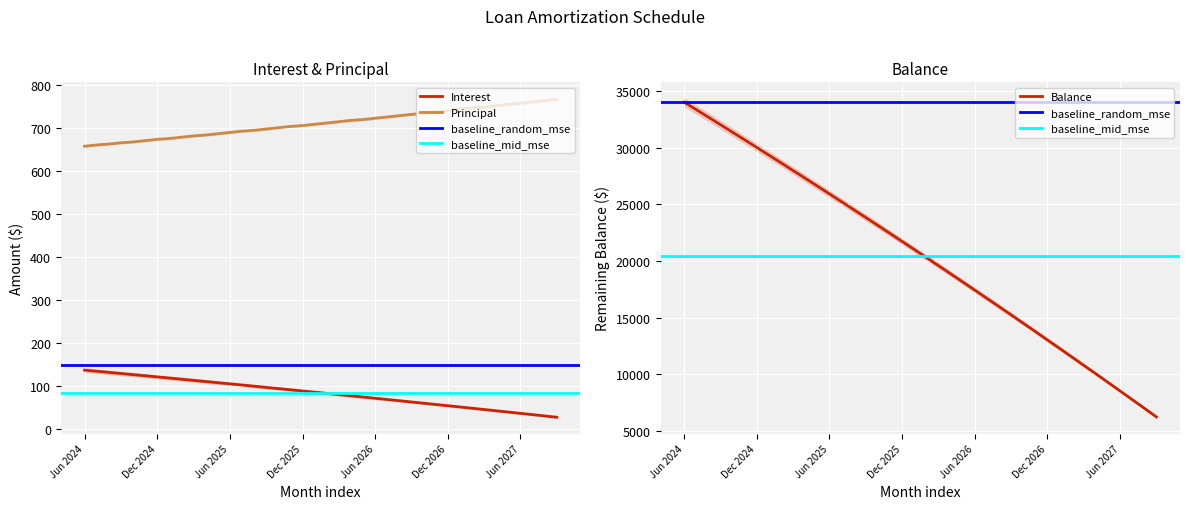

True or false: Principal and Balance cross at least once.

False